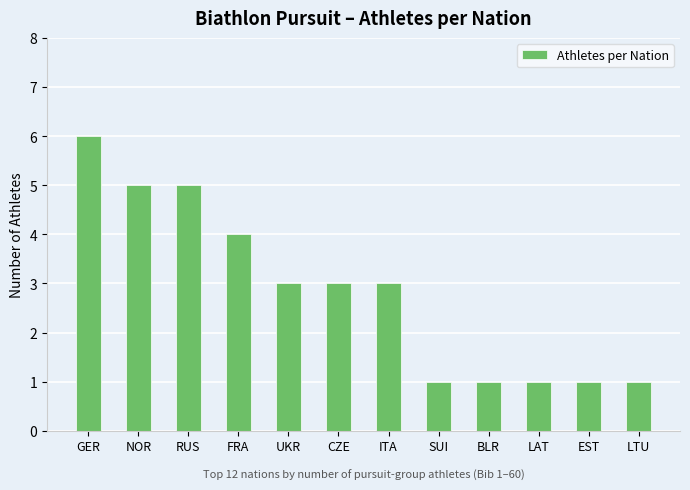

How many distinct data groups are displayed?

1